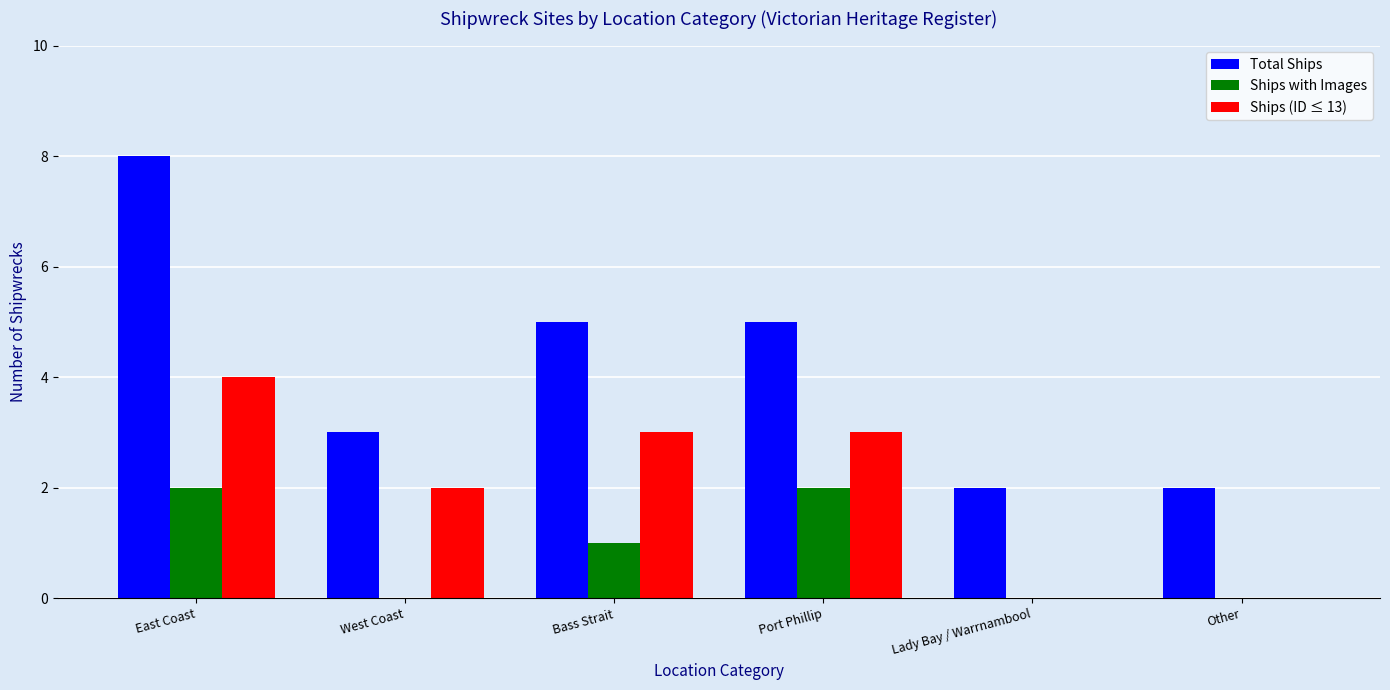

Where is Ships with Images nearest to the value 1?

Bass Strait